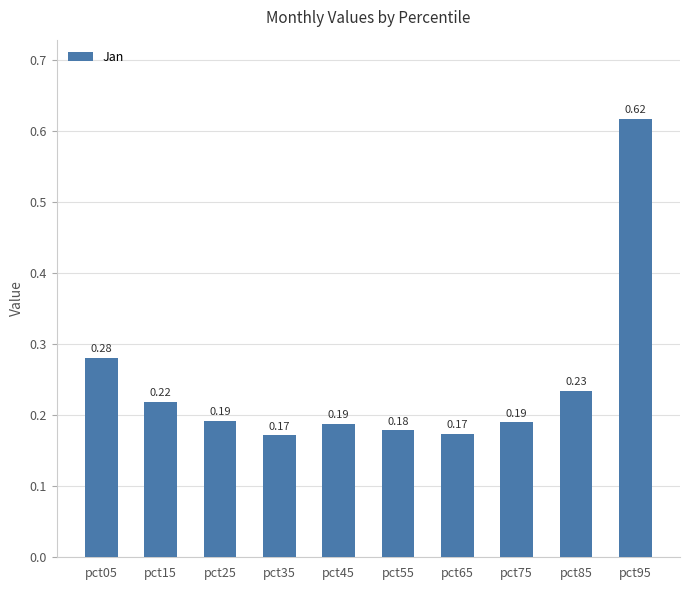

Between pct45 and pct65, which is larger?

pct45